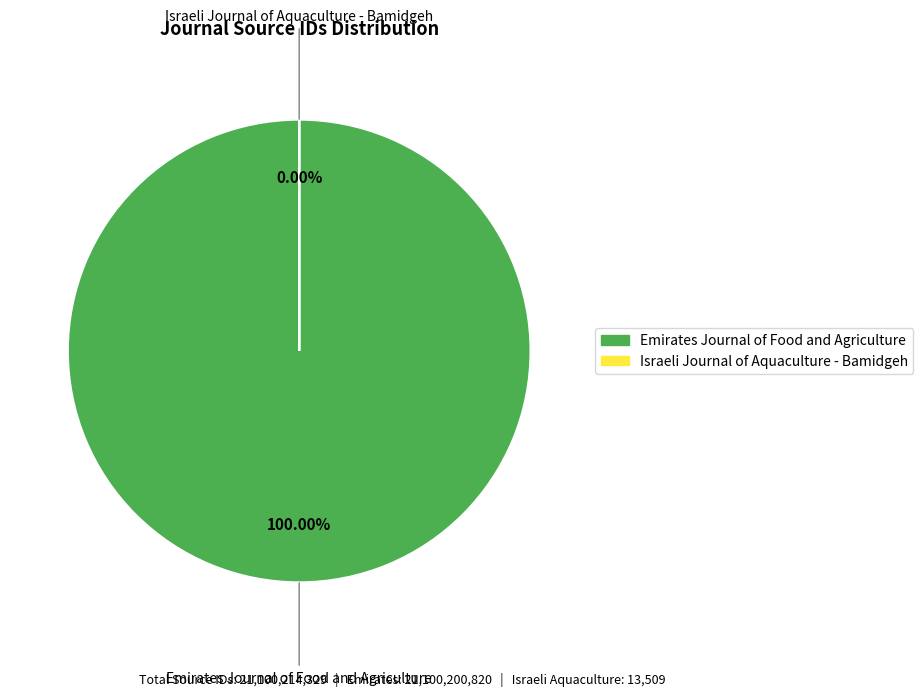

What is the largest slice in the pie chart?

Emirates Journal of Food and Agriculture